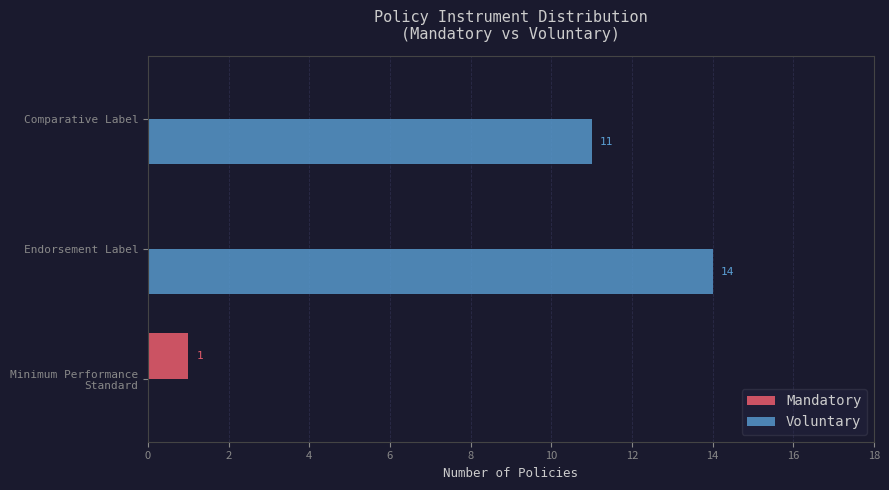

Which series changed the most between Endorsement Label and Comparative Label?

Voluntary